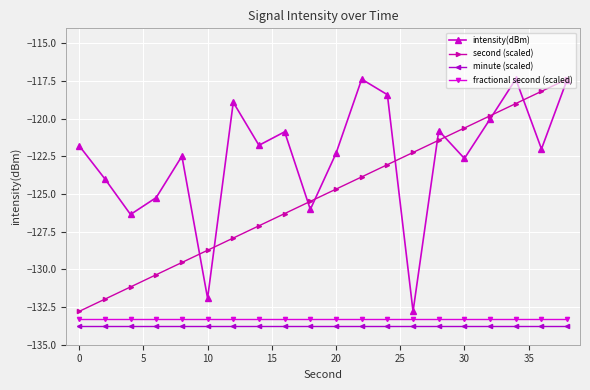

What is the average value of the intensity(dBm) series?

-122.5